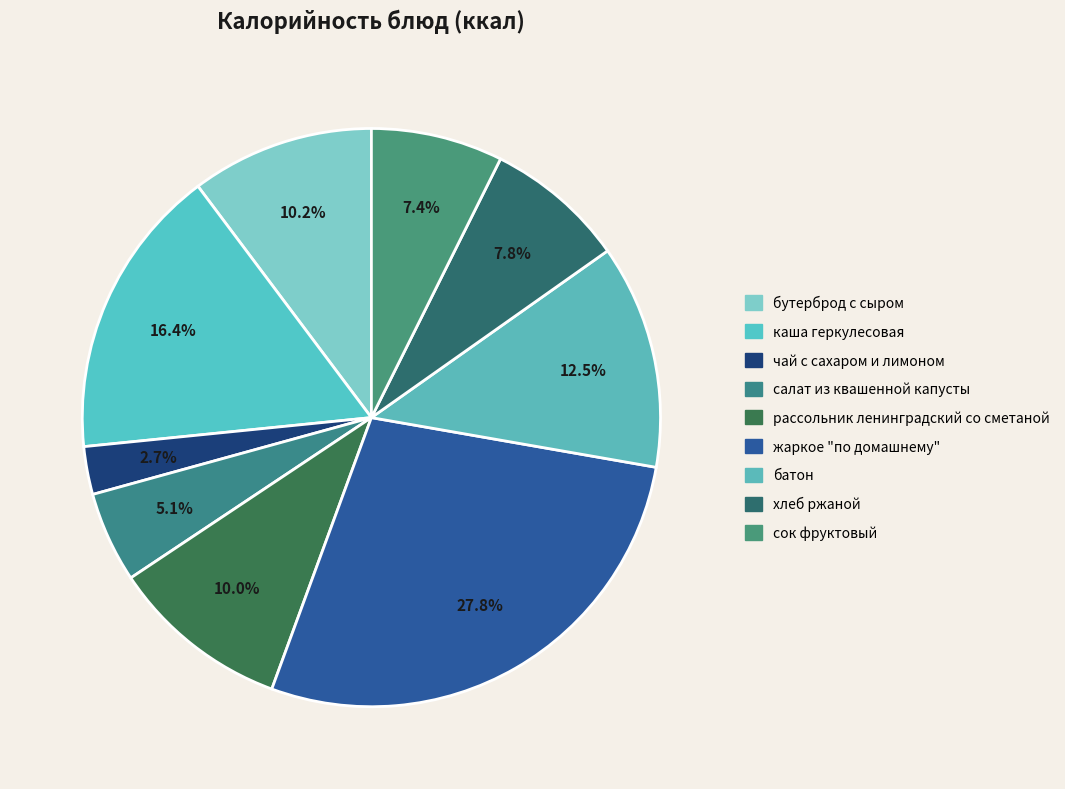

How many slices are in this pie chart?

9